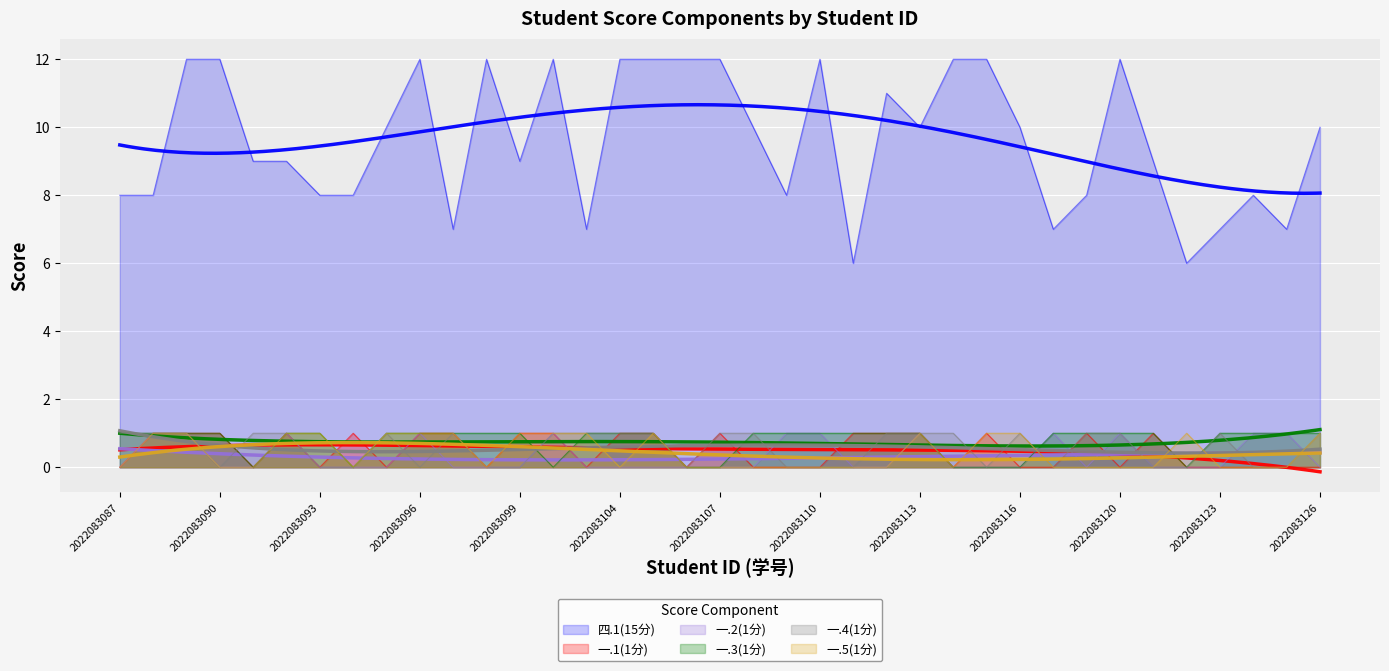

Between 2022083093 and 2022083119, which is larger?

2022083093